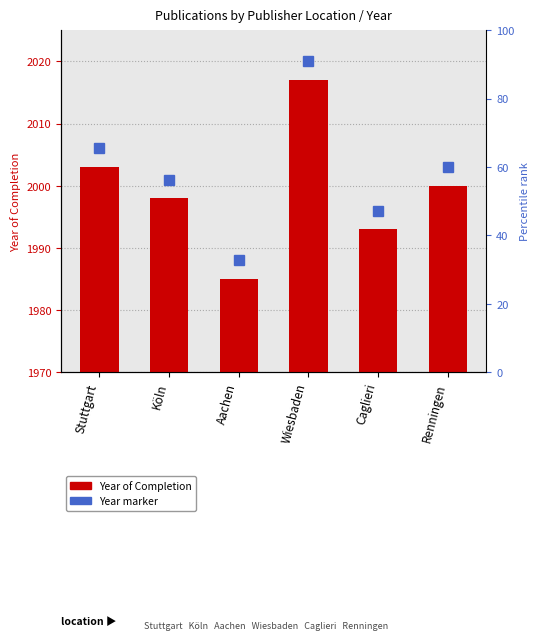

Between Stuttgart and Aachen, which is larger?

Stuttgart